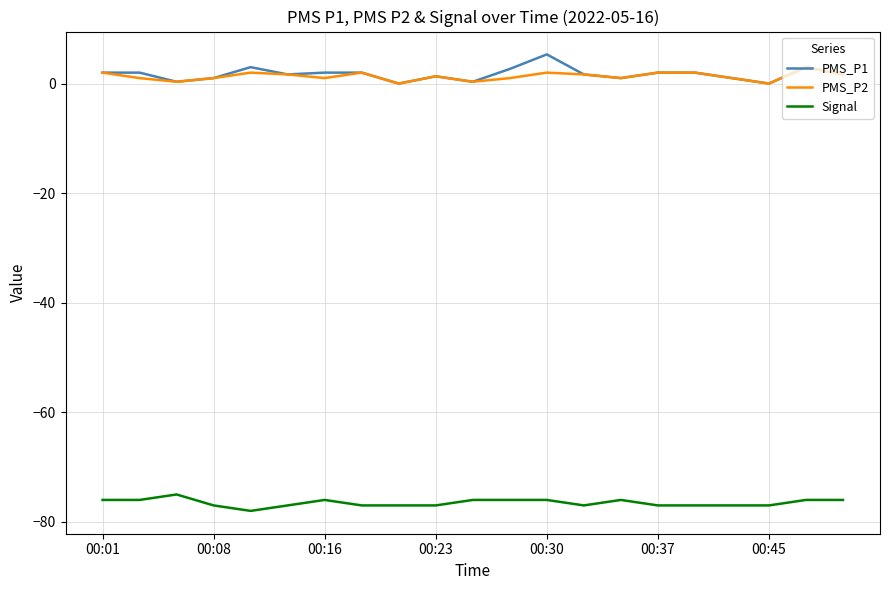

What is the maximum value for PMS_P1?

5.3